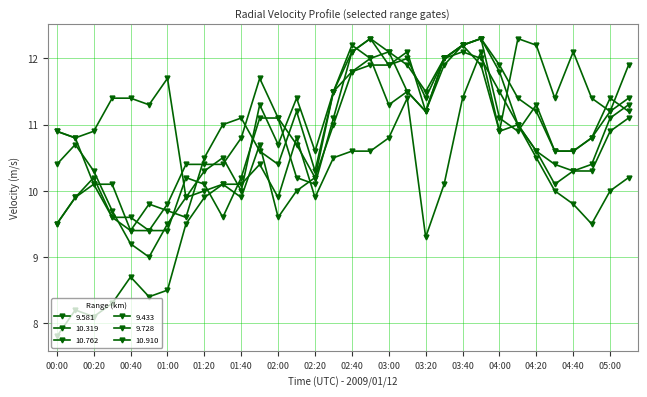

Is this an area chart (filled region under the line)?

No